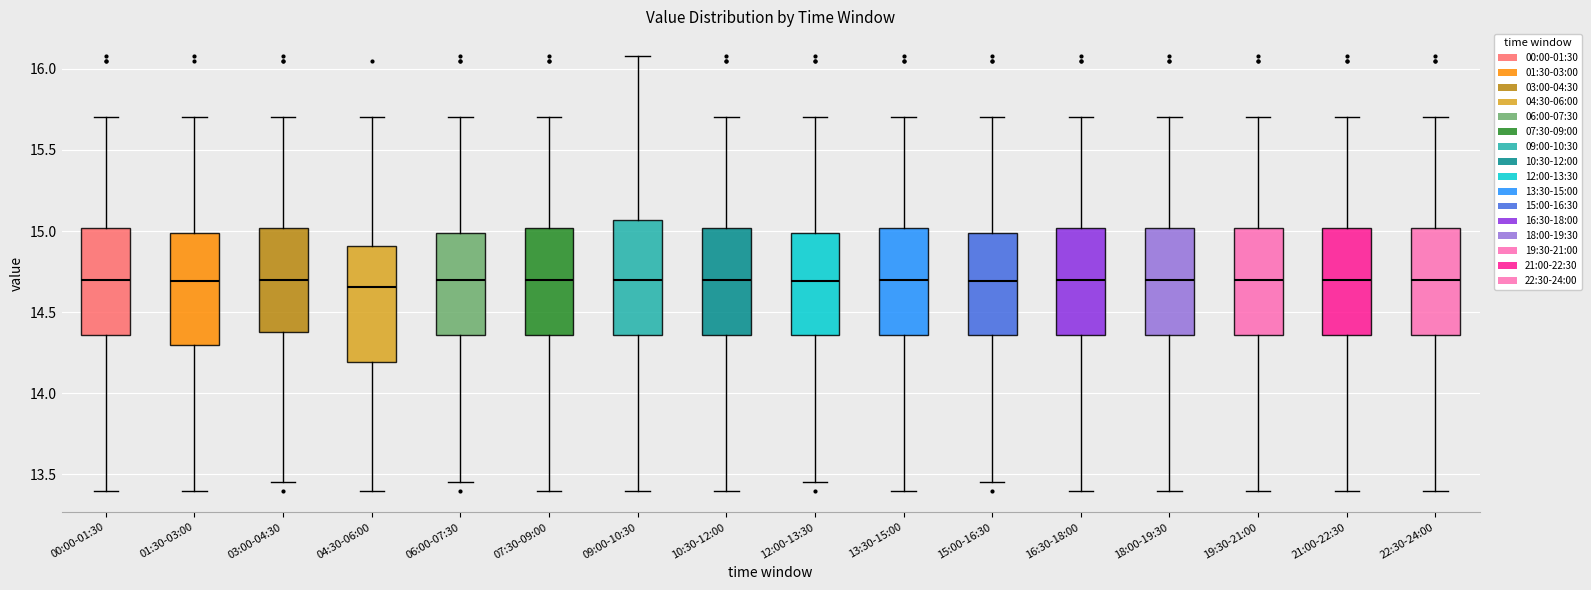

Reading left to right, read every box against the y-axis: the position of its median line, the range the box covers, and the ends of its whiskers. The values are not printed on the chart, so give them approximately, as read against the axis.

00:00-01:30: median 14.70, box 14.35 to 15.00, whiskers 13.40 to 15.70
01:30-03:00: median 14.70, box 14.30 to 15.00, whiskers 13.40 to 15.70
03:00-04:30: median 14.70, box 14.40 to 15.00, whiskers 13.45 to 15.70
04:30-06:00: median 14.65, box 14.20 to 14.90, whiskers 13.40 to 15.70
06:00-07:30: median 14.70, box 14.35 to 15.00, whiskers 13.45 to 15.70
07:30-09:00: median 14.70, box 14.35 to 15.00, whiskers 13.40 to 15.70
09:00-10:30: median 14.70, box 14.35 to 15.05, whiskers 13.40 to 16.10
10:30-12:00: median 14.70, box 14.35 to 15.00, whiskers 13.40 to 15.70
12:00-13:30: median 14.70, box 14.35 to 15.00, whiskers 13.45 to 15.70
13:30-15:00: median 14.70, box 14.35 to 15.00, whiskers 13.40 to 15.70
15:00-16:30: median 14.70, box 14.35 to 15.00, whiskers 13.45 to 15.70
16:30-18:00: median 14.70, box 14.35 to 15.00, whiskers 13.40 to 15.70
18:00-19:30: median 14.70, box 14.35 to 15.00, whiskers 13.40 to 15.70
19:30-21:00: median 14.70, box 14.35 to 15.00, whiskers 13.40 to 15.70
21:00-22:30: median 14.70, box 14.35 to 15.00, whiskers 13.40 to 15.70
22:30-24:00: median 14.70, box 14.35 to 15.00, whiskers 13.40 to 15.70